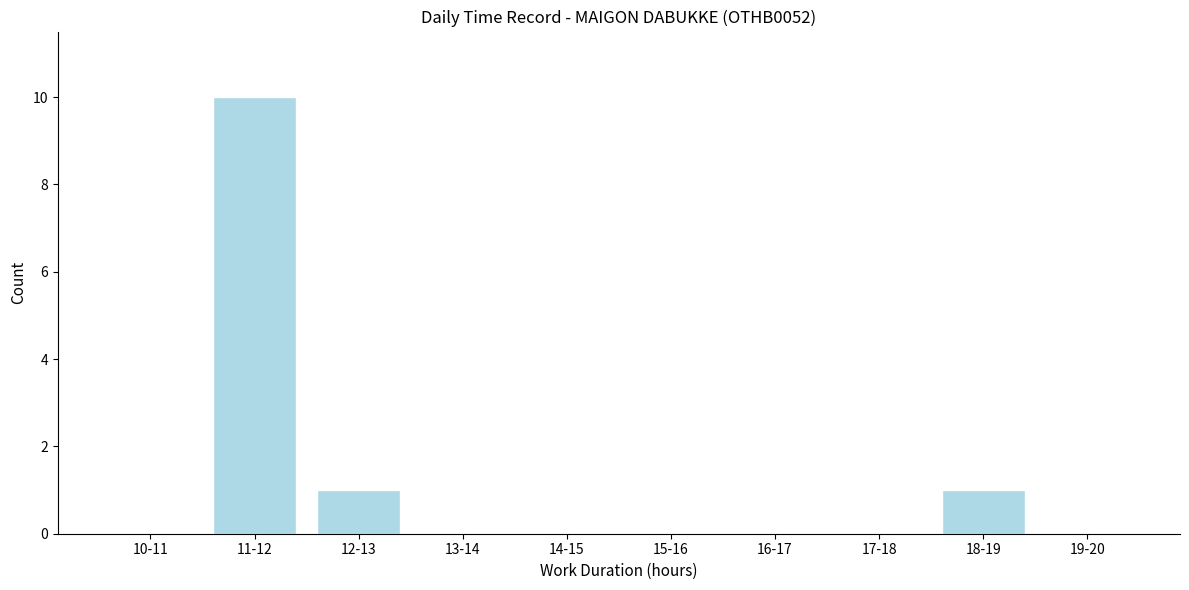

Reading left to right, extract all data points from this chart.

10-11=0	11-12=10	12-13=1	13-14=0	14-15=0	15-16=0	16-17=0	17-18=0	18-19=1	19-20=0